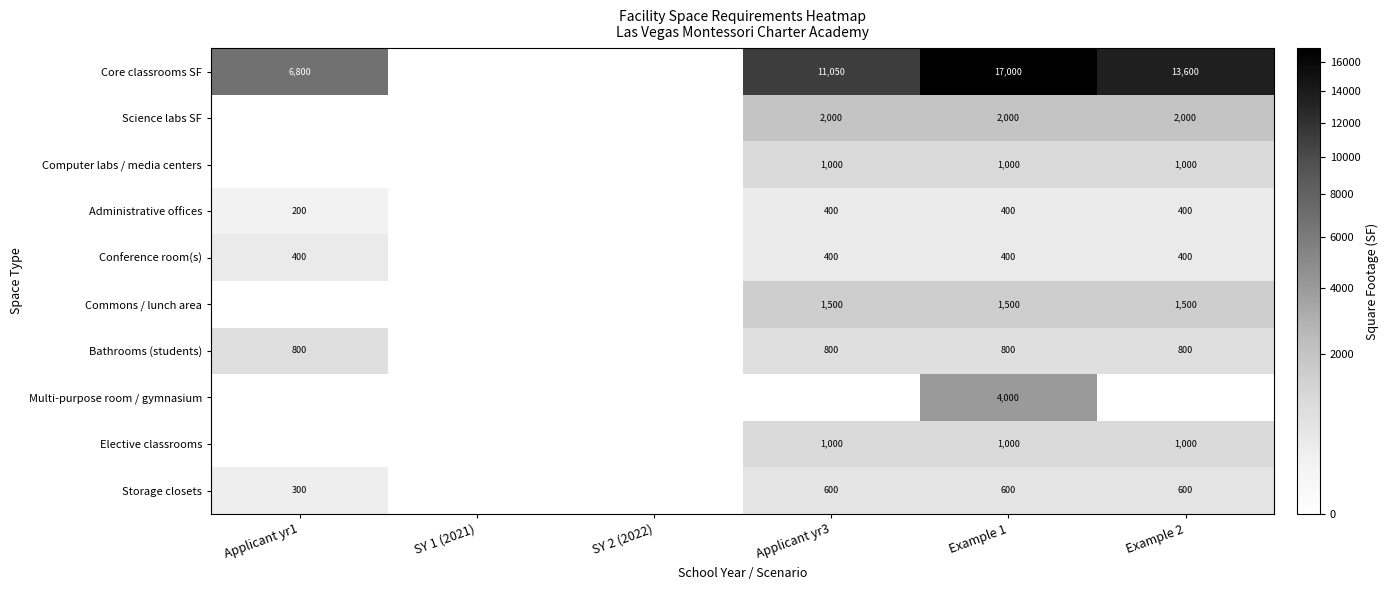

The Administrative offices series shows 566 at Example 2. True or false?

False